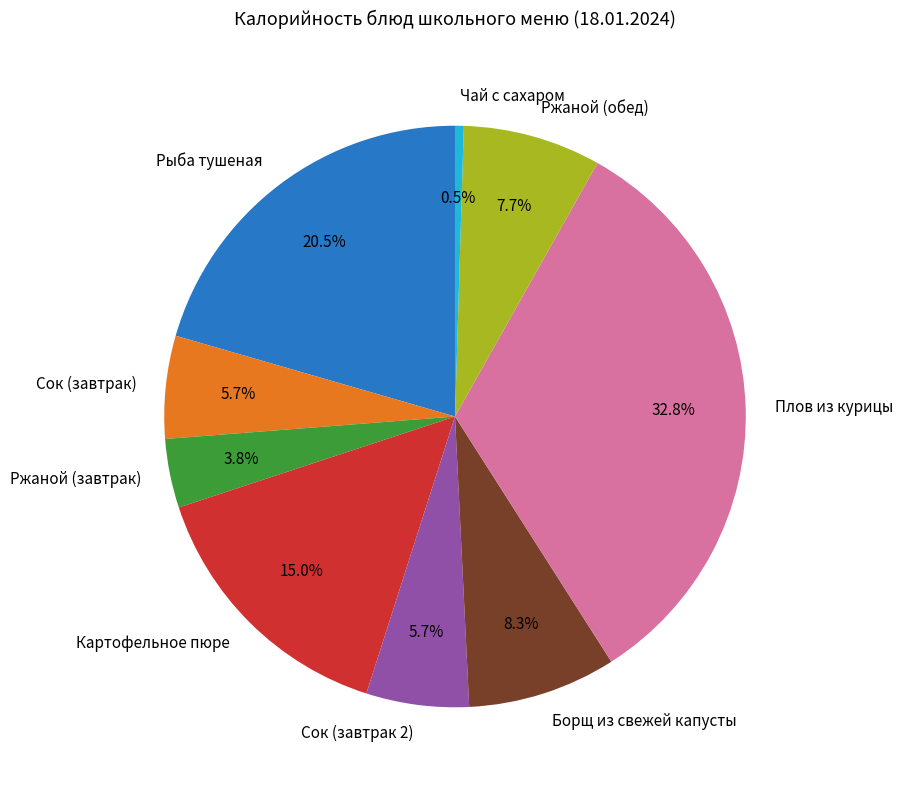

Is there any slice that represents more than half of the pie?

No